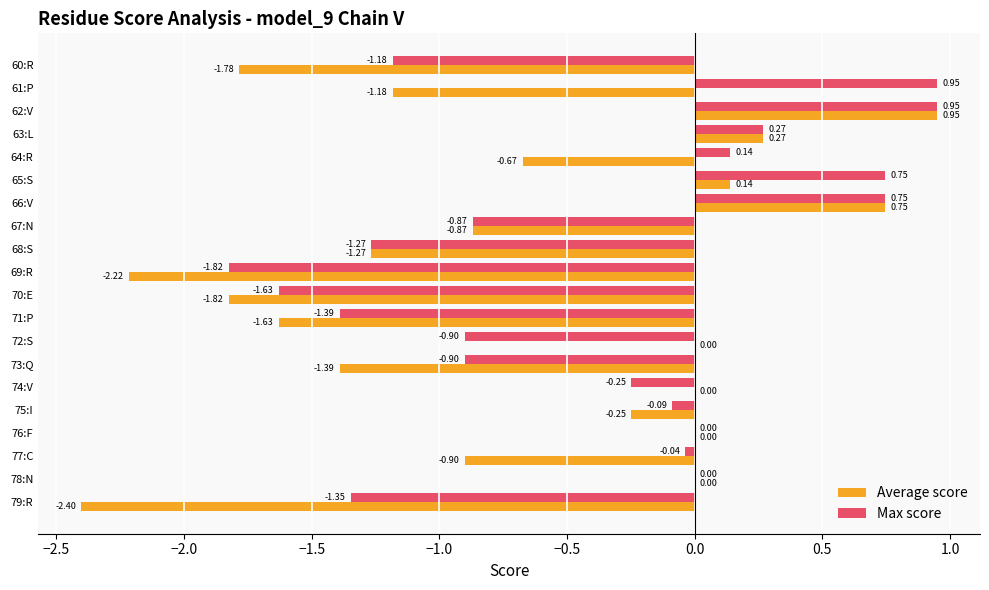

At which category is the sum across all series the highest?

62:V